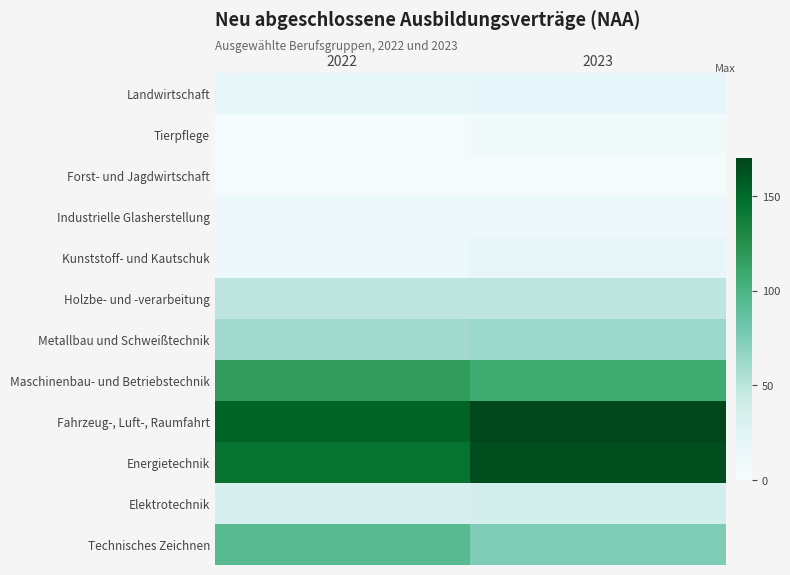

At which category is the sum across all series the highest?

2023